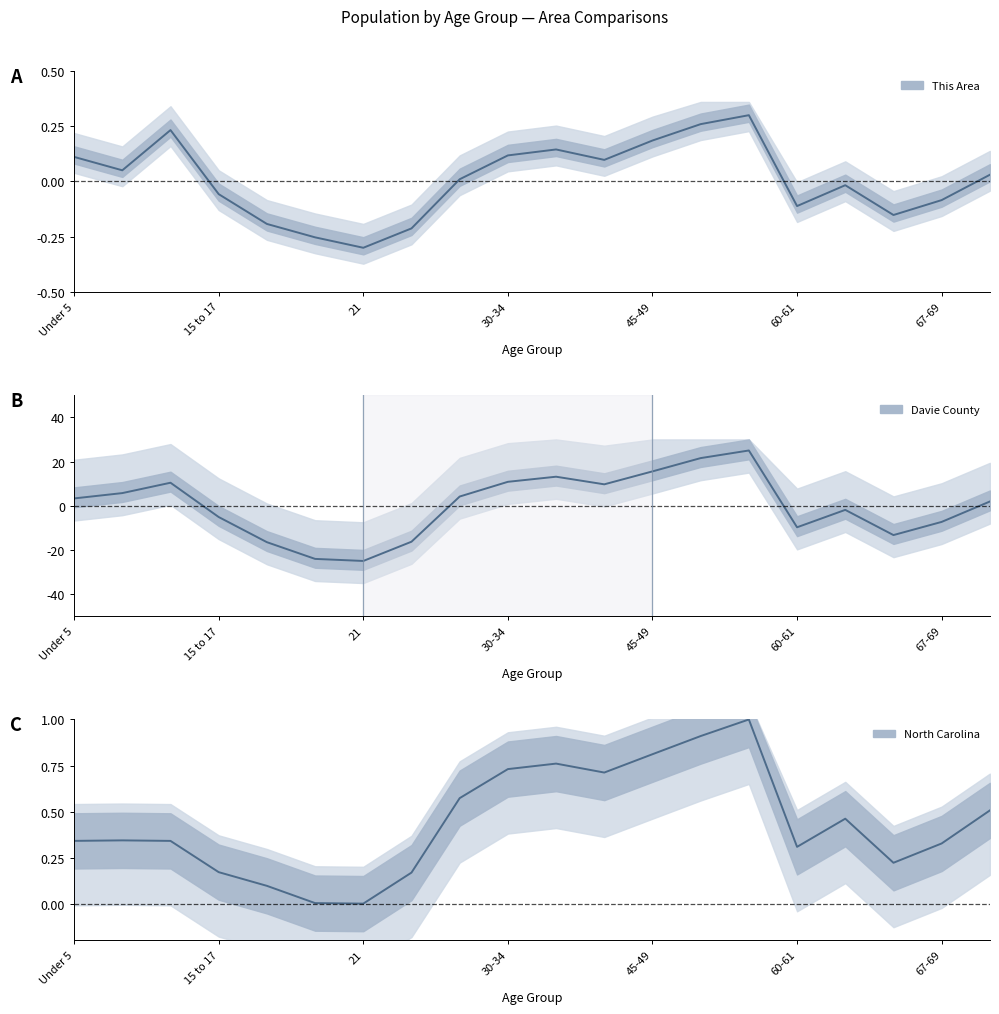

How many categories are shown in the chart?

20